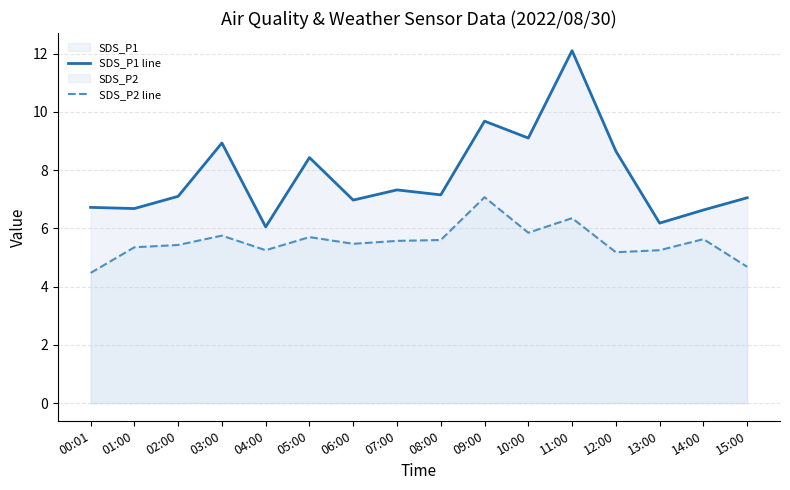

True or false: SDS_P2 line and SDS_P1 line cross at least once.

False